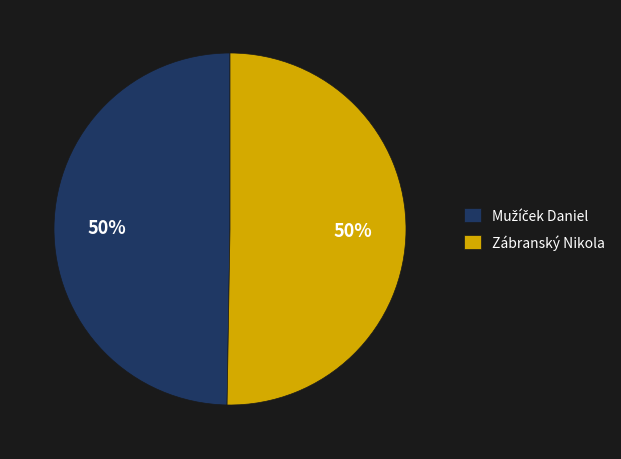

To the nearest percent, what portion does Zábranský Nikola represent?

50%